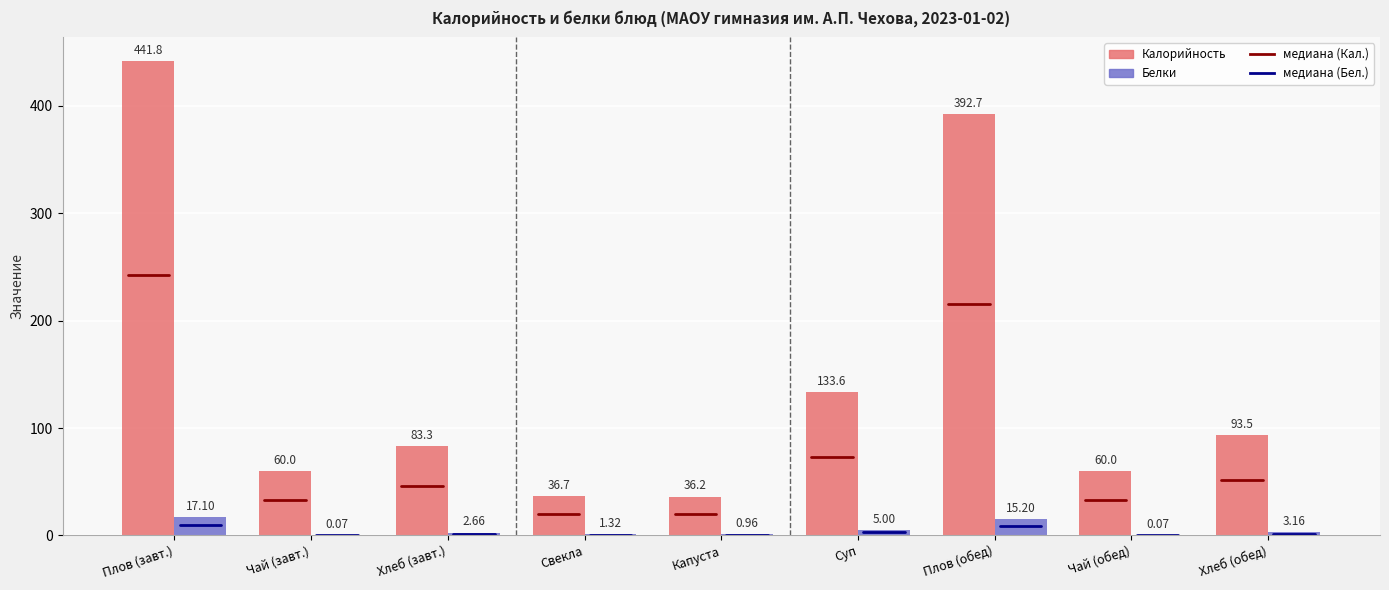

Which category has the highest value across all series?

Плов (завт.)